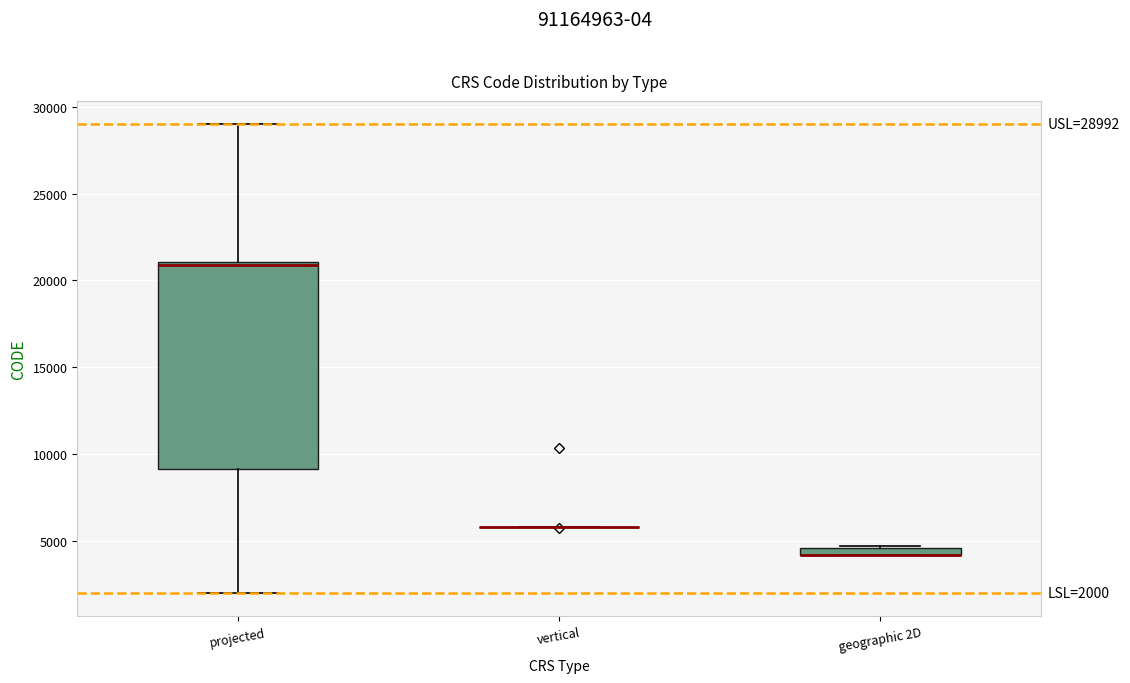

Which box is the tallest, from its lower edge to its upper edge?

projected